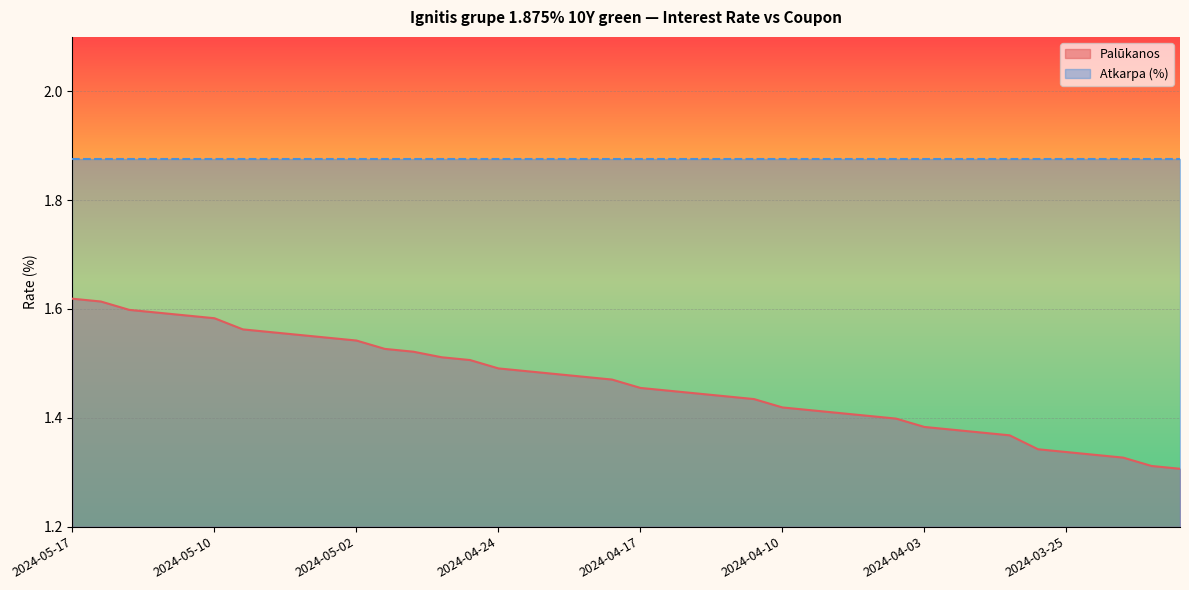

What position from the left is 2024-04-02?

32